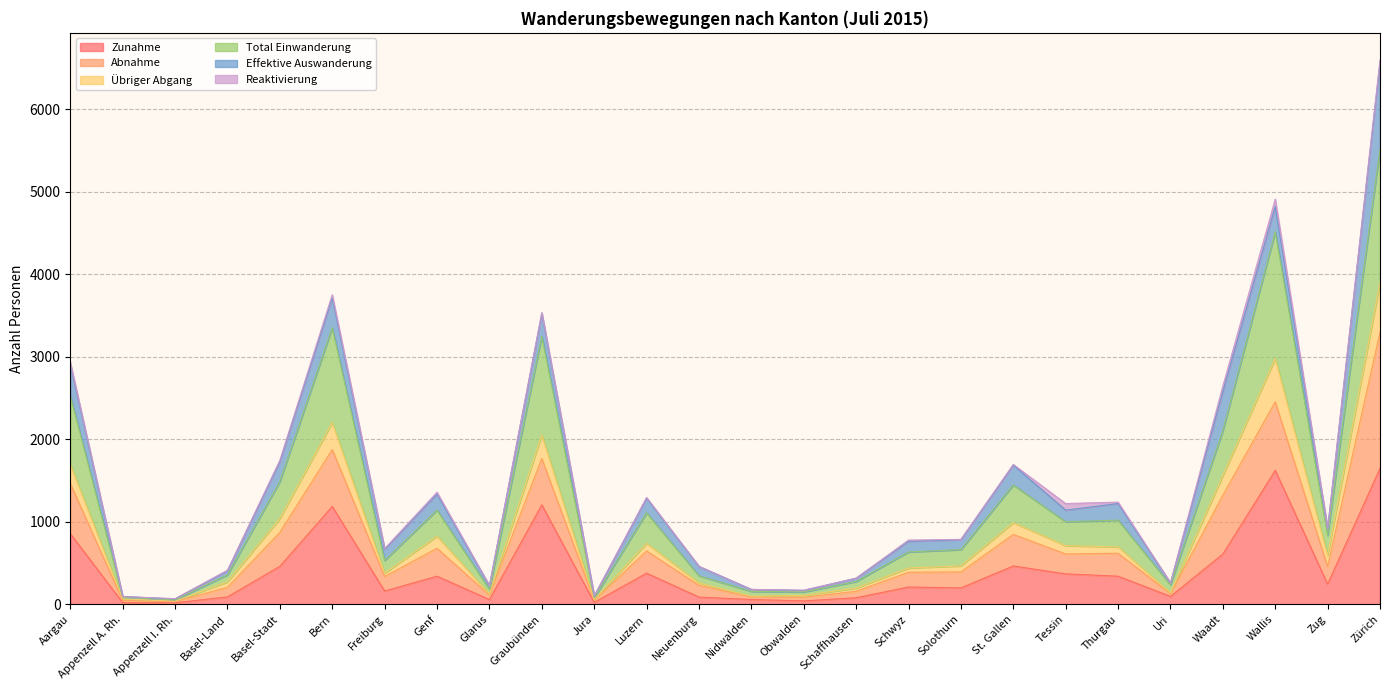

True or false: Zunahme and Übriger Abgang intersect in this chart.

False